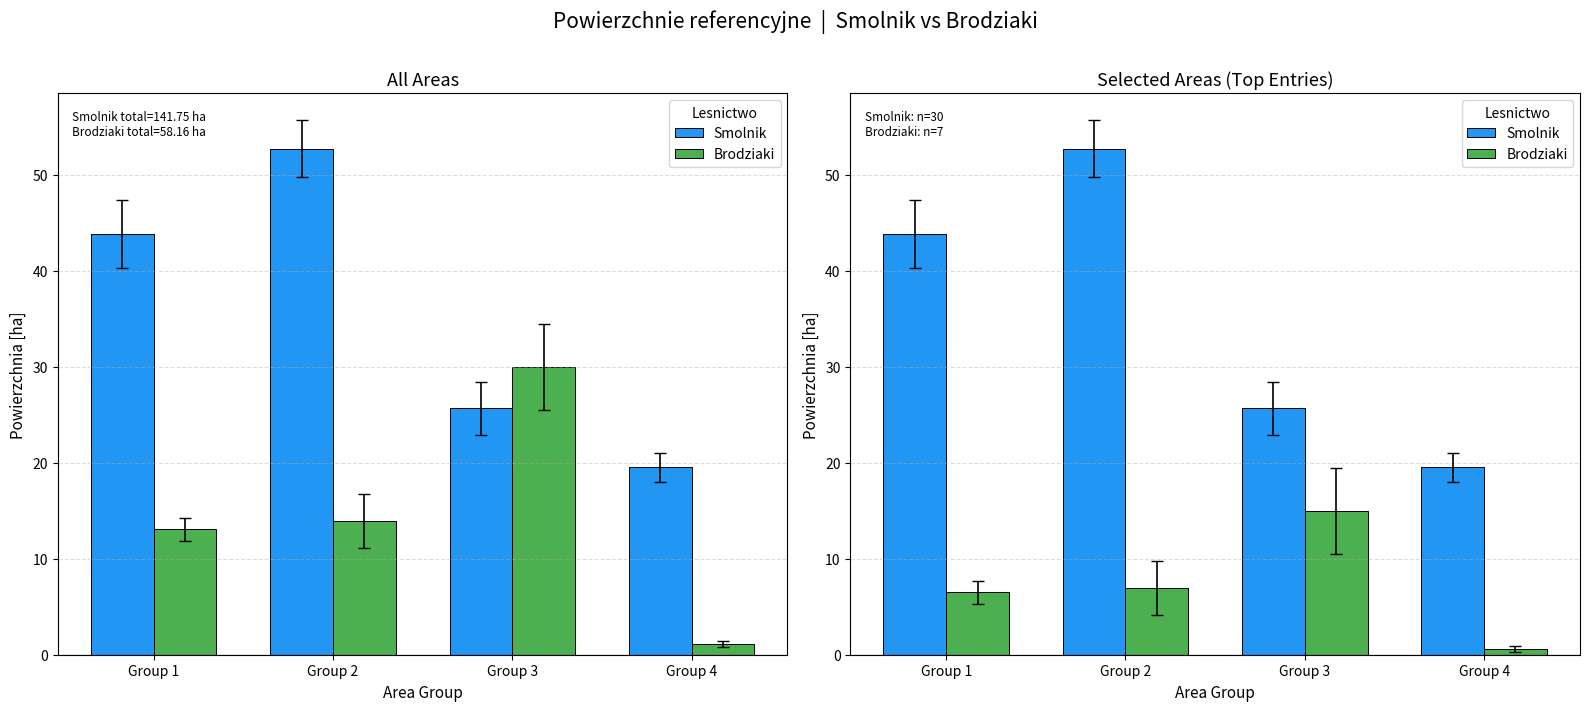

Rank the series by their maximum value, from lowest to highest.

Brodziaki, Smolnik